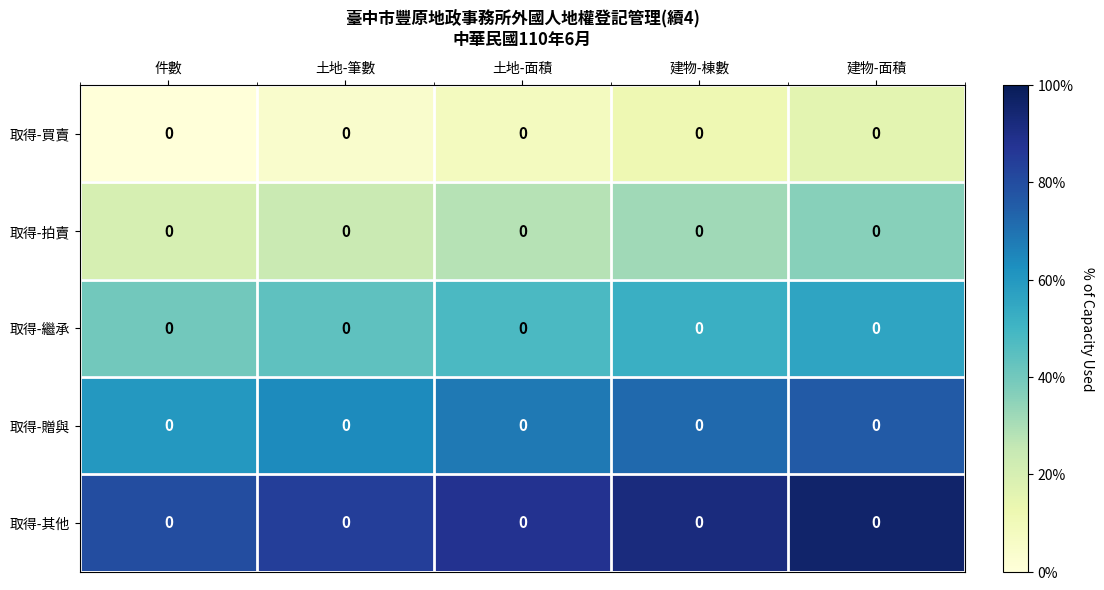

At which label does 取得-拍賣 reach its minimum?

件數